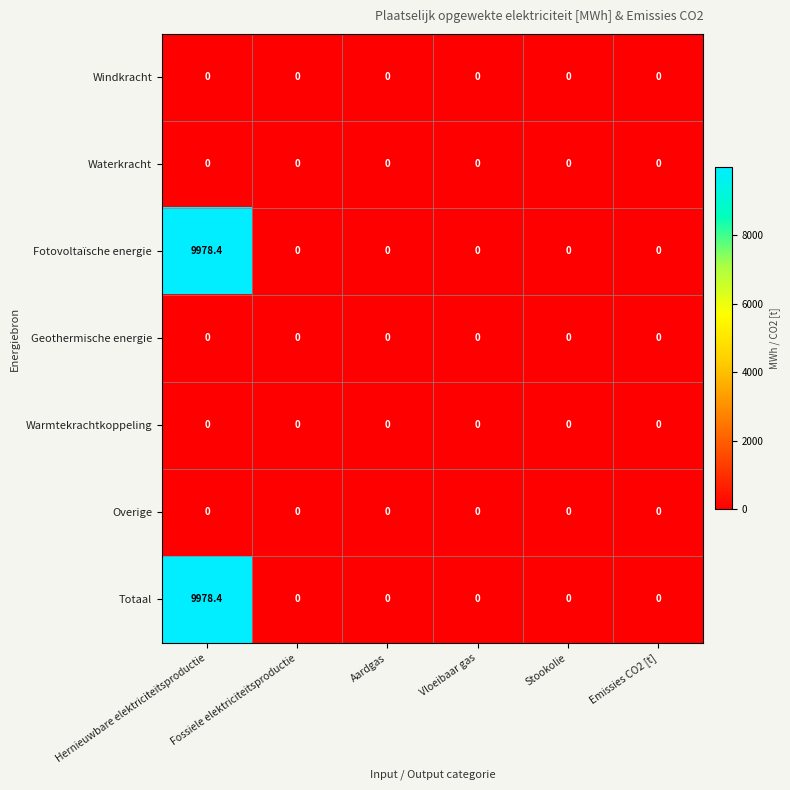

What is the maximum value for Totaal?

9978.4